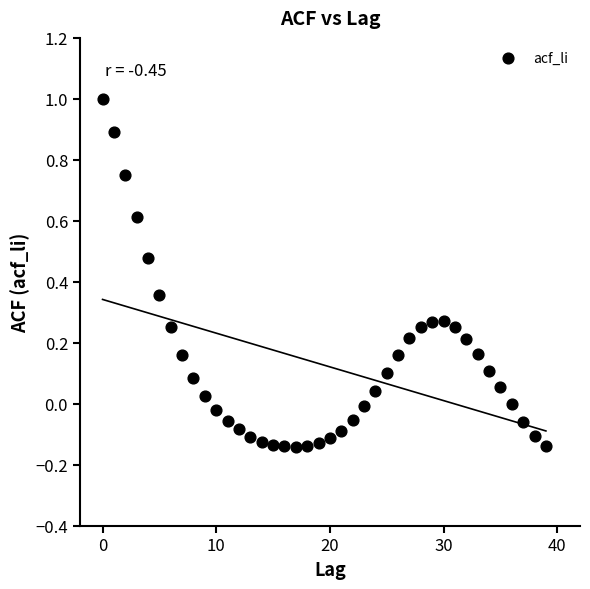

What is the range of Y values (max minus min)?

1.1